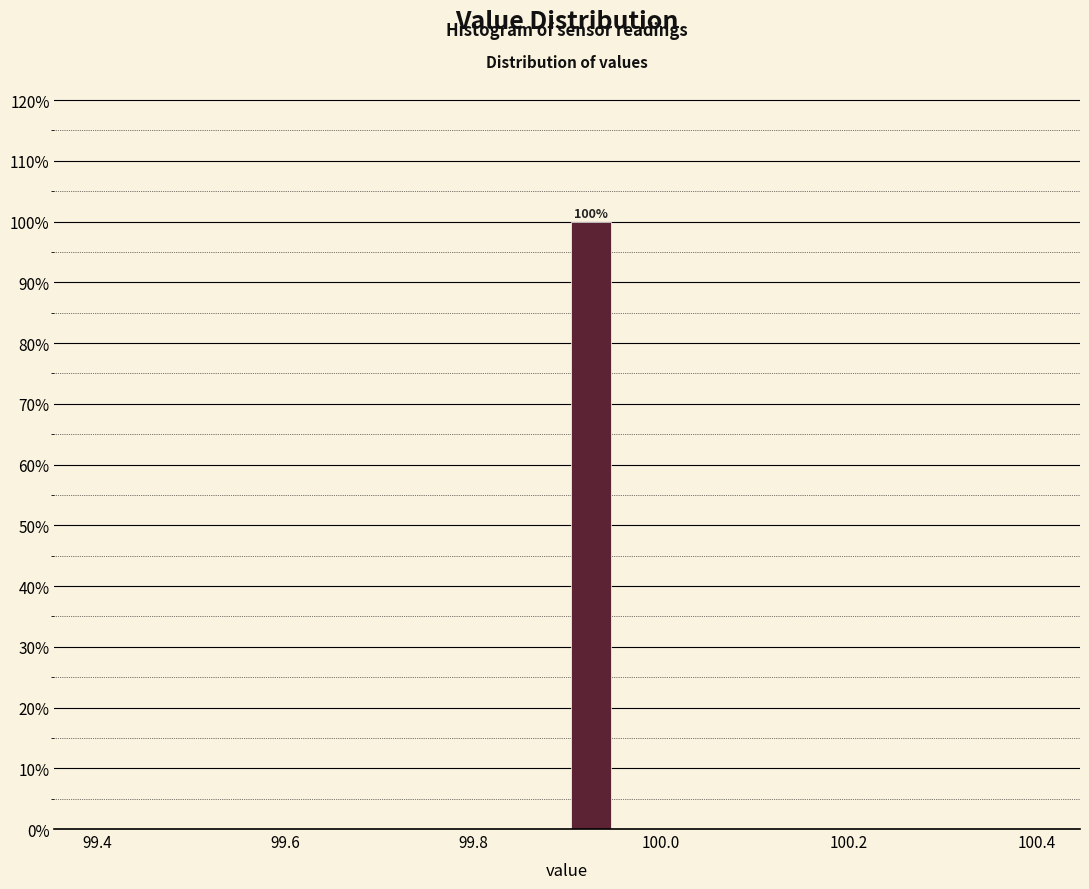

Read against the x-axis, roughly where is the centre of the tallest bar?

99.92